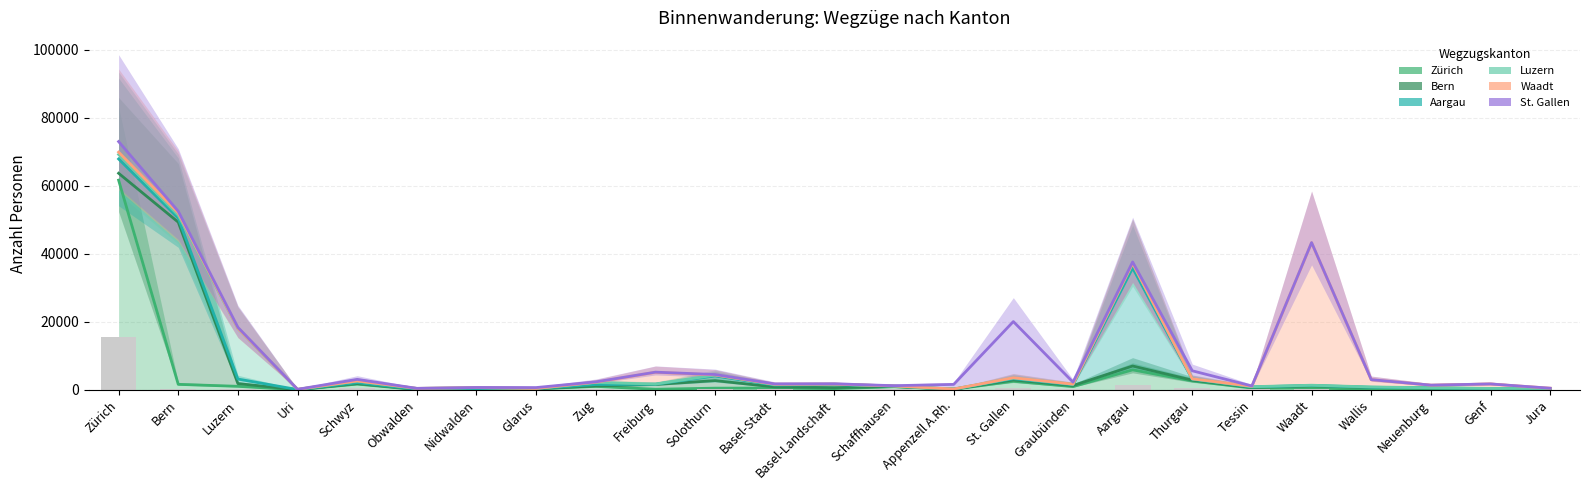

Reading left to right, transcribe all the data shown in this chart.

Zürich: Zürich=61683	Bern=1639	Luzern=1060	Uri=55	Schwyz=1724	Obwalden=89	Nidwalden=121	Glarus=306	Zug=1052	Freiburg=197	Solothurn=524	Basel-Stadt=551	Basel-Landschaft=387	Schaffhausen=960	Appenzell A.Rh.=187	St. Gallen=2555	Graubünden=971	Aargau=5907	Thurgau=2634	Tessin=537	Waadt=555	Wallis=207	Neuenburg=66	Genf=223	Jura=26
Bern: Zürich=63710	Bern=49325	Luzern=1859	Uri=76	Schwyz=1882	Obwalden=163	Nidwalden=186	Glarus=359	Zug=1189	Freiburg=1598	Solothurn=2738	Basel-Stadt=876	Basel-Landschaft=685	Schaffhausen=1006	Appenzell A.Rh.=223	St. Gallen=2924	Graubünden=1288	Aargau=7032	Thurgau=2872	Tessin=738	Waadt=1208	Wallis=694	Neuenburg=576	Genf=368	Jura=361
Aargau: Zürich=67915	Bern=50514	Luzern=3200	Uri=104	Schwyz=2150	Obwalden=222	Nidwalden=250	Glarus=412	Zug=1590	Freiburg=1682	Solothurn=4085	Basel-Stadt=1439	Basel-Landschaft=1539	Schaffhausen=1120	Appenzell A.Rh.=251	St. Gallen=3293	Graubünden=1510	Aargau=35861	Thurgau=3131	Tessin=882	Waadt=1322	Wallis=791	Neuenburg=597	Genf=401	Jura=371
Luzern: Zürich=69235	Bern=51365	Luzern=18068	Uri=173	Schwyz=2588	Obwalden=443	Nidwalden=682	Glarus=435	Zug=2200	Freiburg=1731	Solothurn=4367	Basel-Stadt=1585	Basel-Landschaft=1676	Schaffhausen=1159	Appenzell A.Rh.=264	St. Gallen=3504	Graubünden=1668	Aargau=37156	Thurgau=3239	Tessin=955	Waadt=1387	Wallis=880	Neuenburg=639	Genf=443	Jura=380
Waadt: Zürich=69918	Bern=52047	Luzern=18136	Uri=177	Schwyz=2641	Obwalden=451	Nidwalden=694	Glarus=438	Zug=2265	Freiburg=5181	Solothurn=4412	Basel-Stadt=1662	Basel-Landschaft=1698	Schaffhausen=1173	Appenzell A.Rh.=270	St. Gallen=3584	Graubünden=1698	Aargau=37256	Thurgau=3267	Tessin=1081	Waadt=43274	Wallis=2996	Neuenburg=1401	Genf=1737	Jura=510
St. Gallen: Zürich=73024	Bern=52537	Luzern=18408	Uri=185	Schwyz=3103	Obwalden=468	Nidwalden=720	Glarus=697	Zug=2371	Freiburg=5227	Solothurn=4533	Basel-Stadt=1767	Basel-Landschaft=1792	Schaffhausen=1246	Appenzell A.Rh.=1625	St. Gallen=20103	Graubünden=2295	Aargau=37626	Thurgau=5626	Tessin=1167	Waadt=43331	Wallis=3027	Neuenburg=1412	Genf=1752	Jura=514